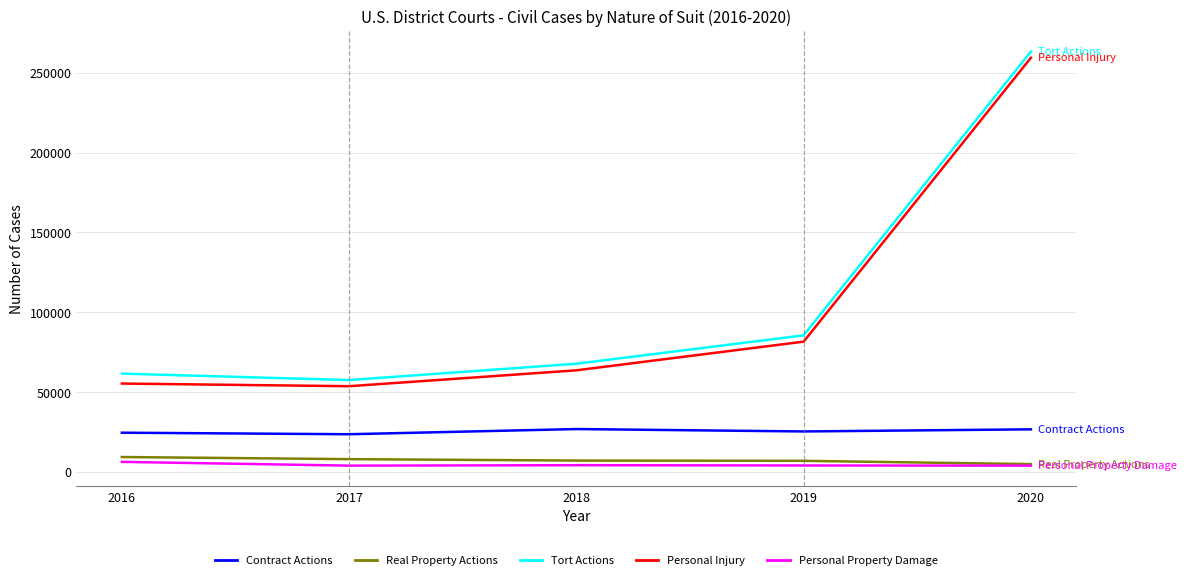

What is the difference between the second highest and minimum values in the Real Property Actions series?

3130